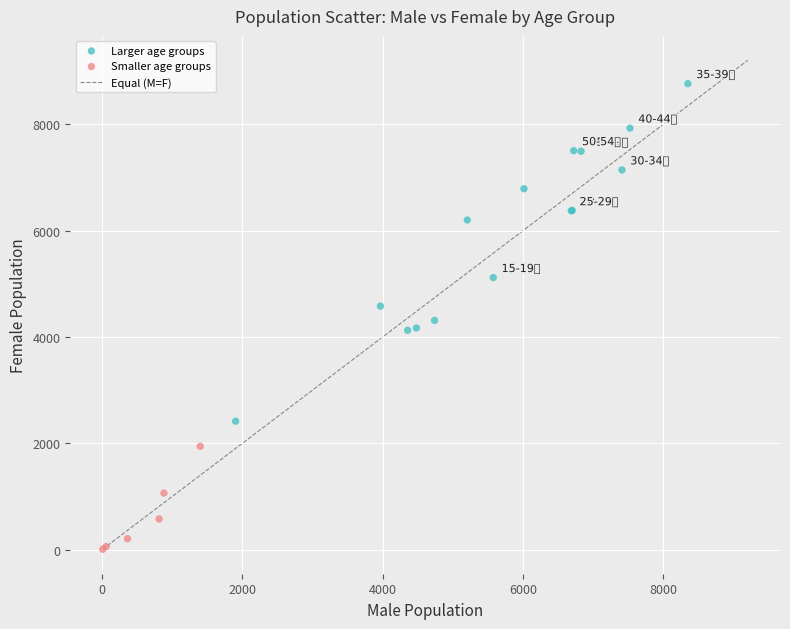

Which series contains the lowest Y value?

Smaller age groups